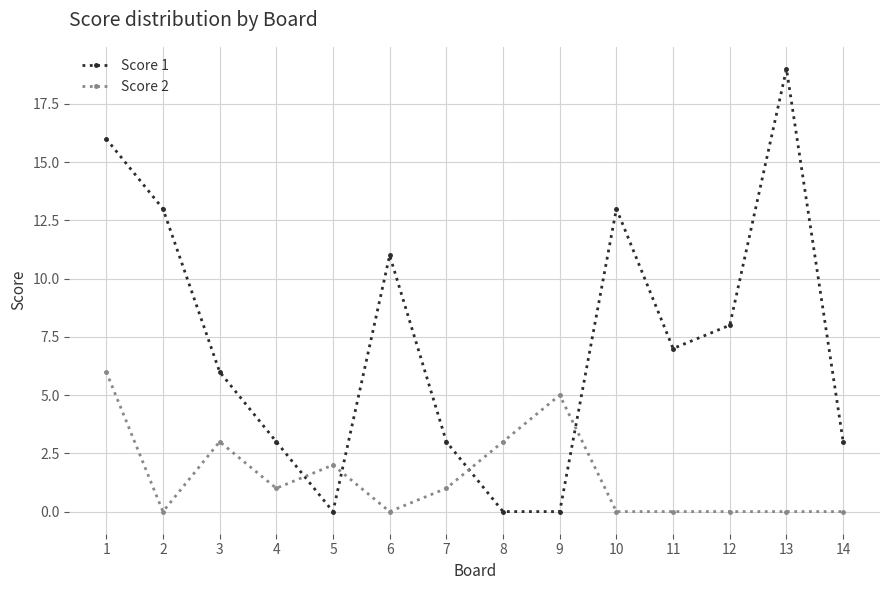

Is it true that Score 1 equals 1 at 14?

False